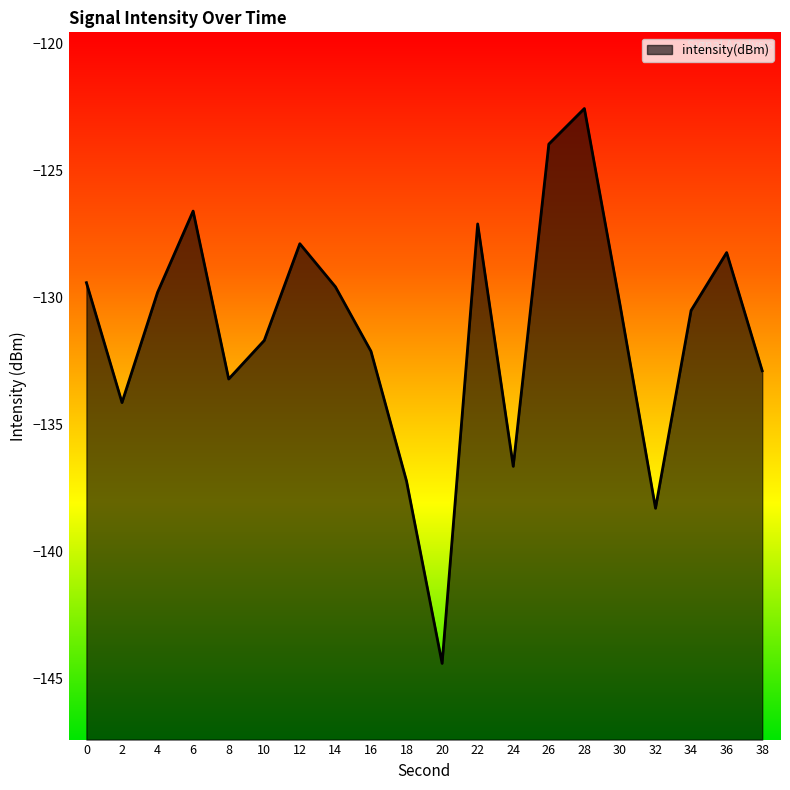

What is the smallest value displayed?

-144.4